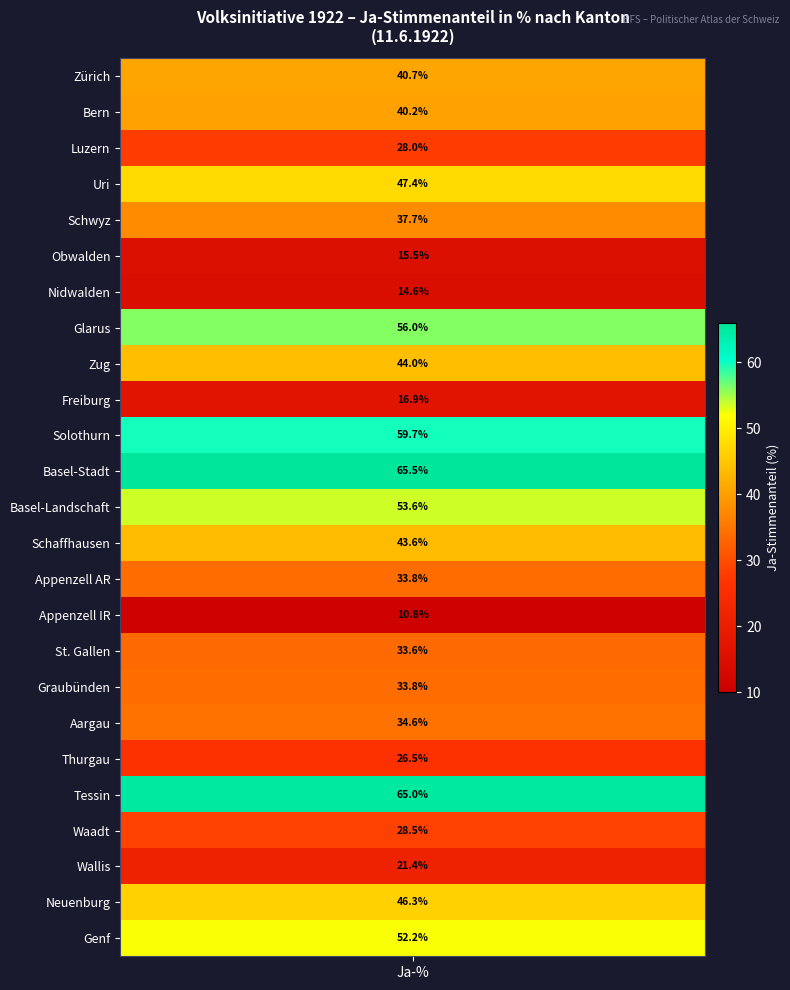

Which has a higher value, 13 or 16?

13